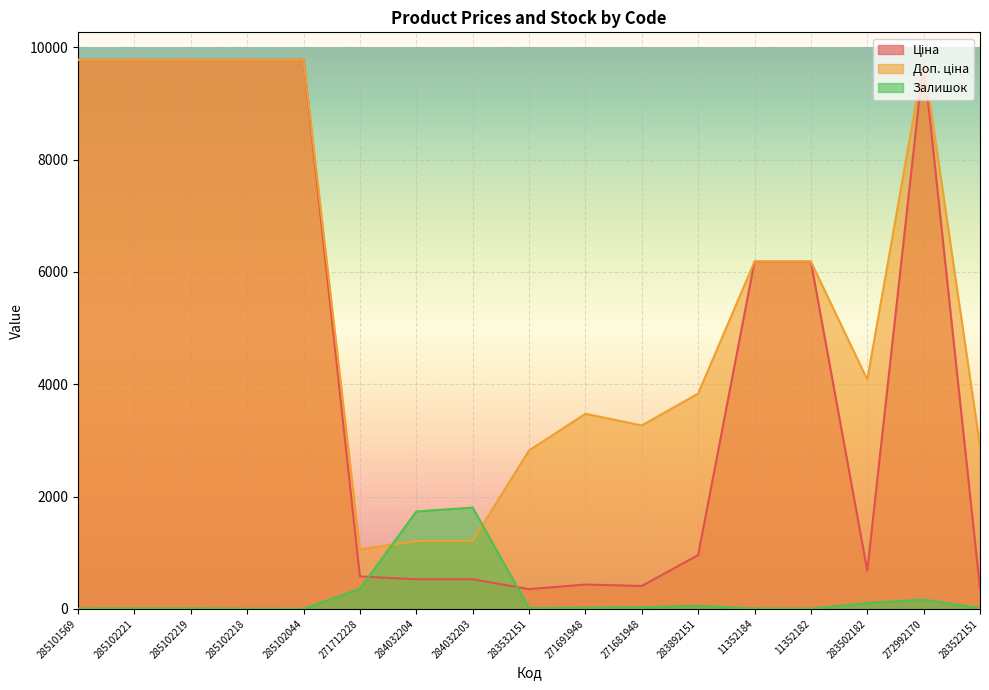

Where is Ціна nearest to the value 5064?

11352184